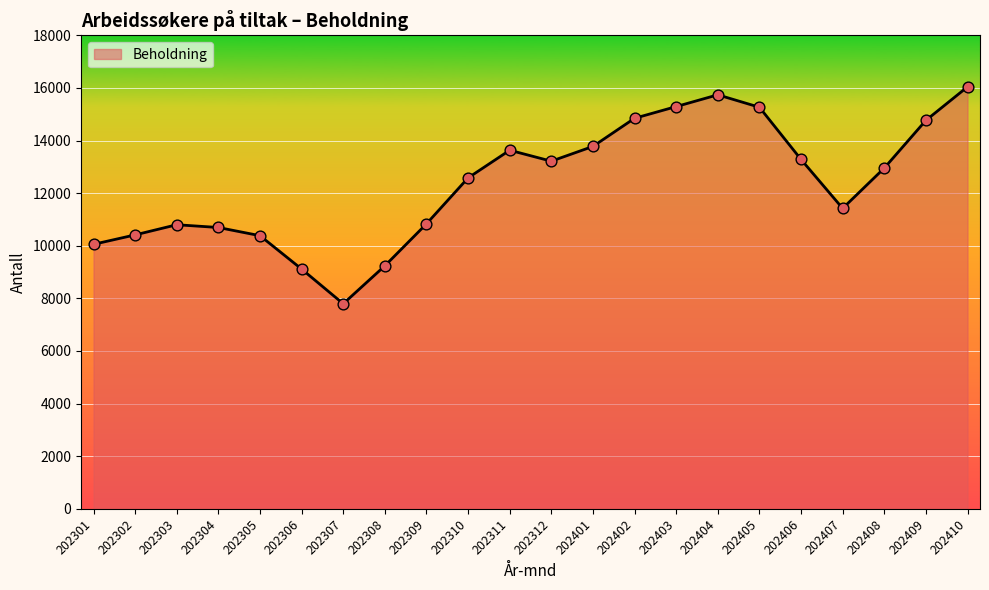

Approximately how many times larger is the value at 202405 compared to 202309?

1.4